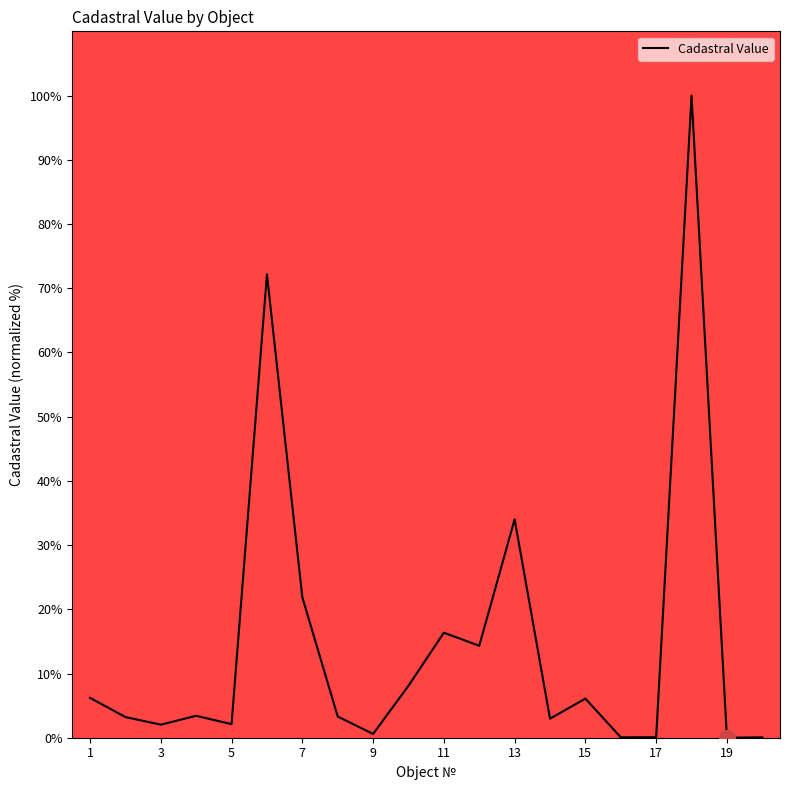

What is the difference between the maximum and minimum values?

100.0